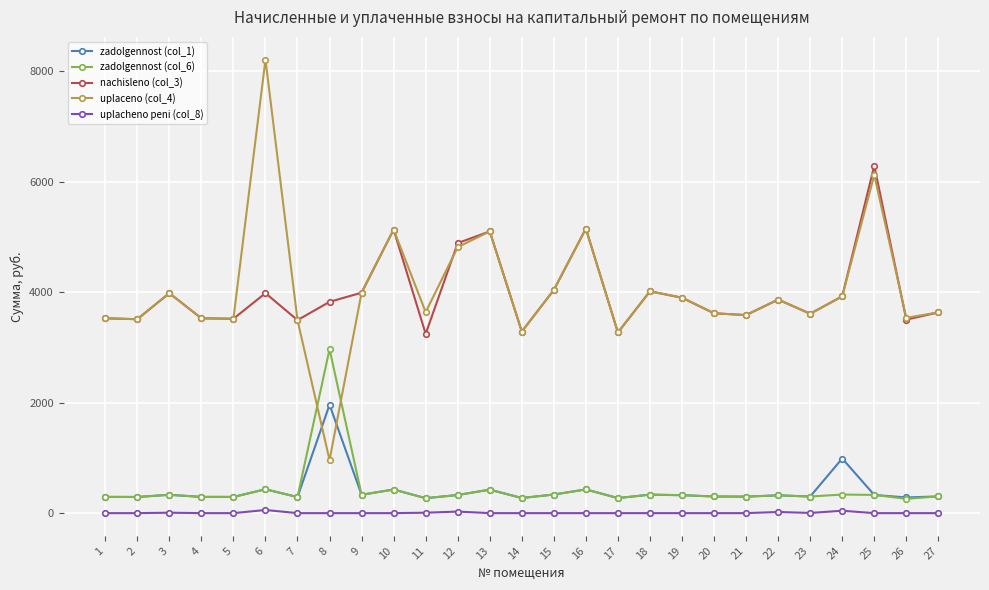

True or false: nachisleno (col_3) has more than 1 points higher than both neighbors.

True